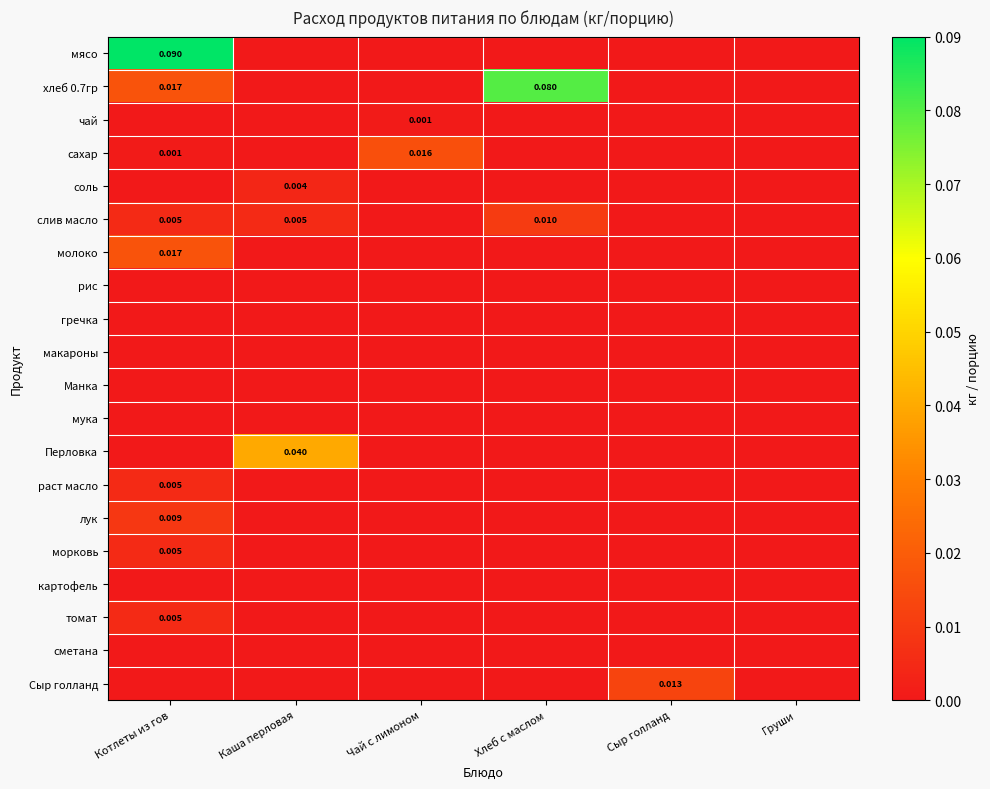

How many data points in соль are above 0?

1